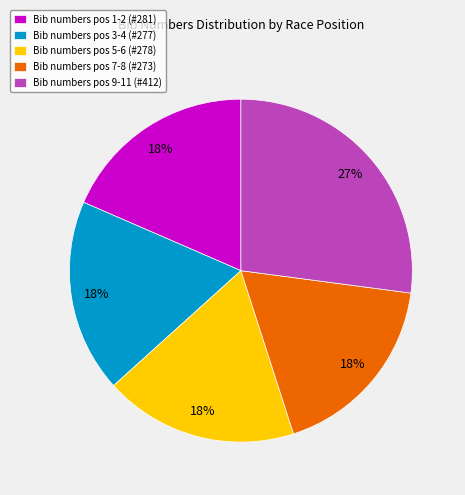

Is there a majority slice in this chart?

No